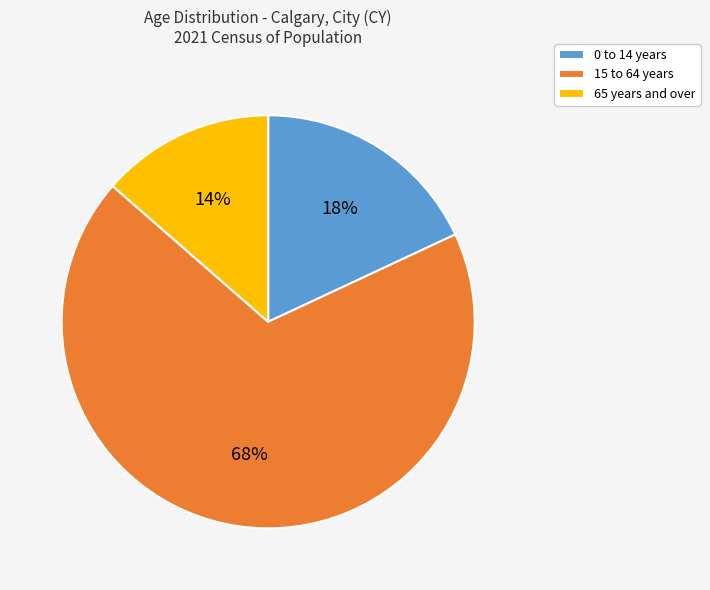

Is it true that 15 to 64 years is 80% of the pie?

False